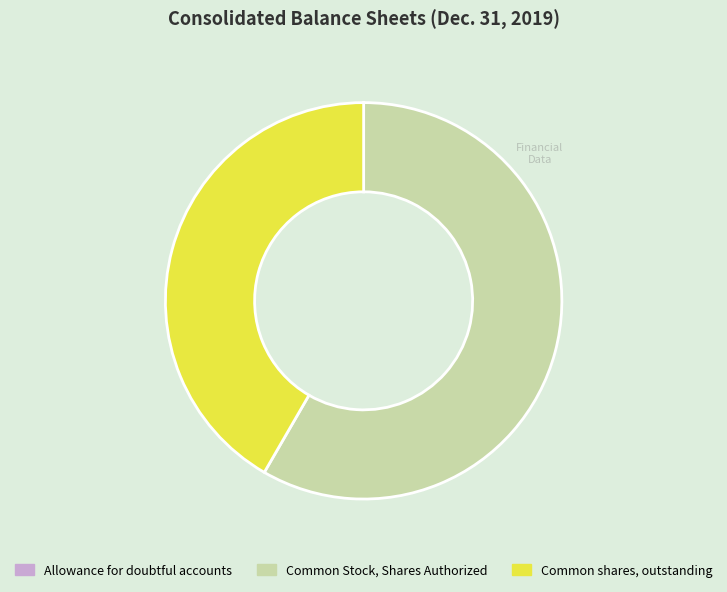

The Common shares, outstanding slice represents 42% of the pie. True or false?

True